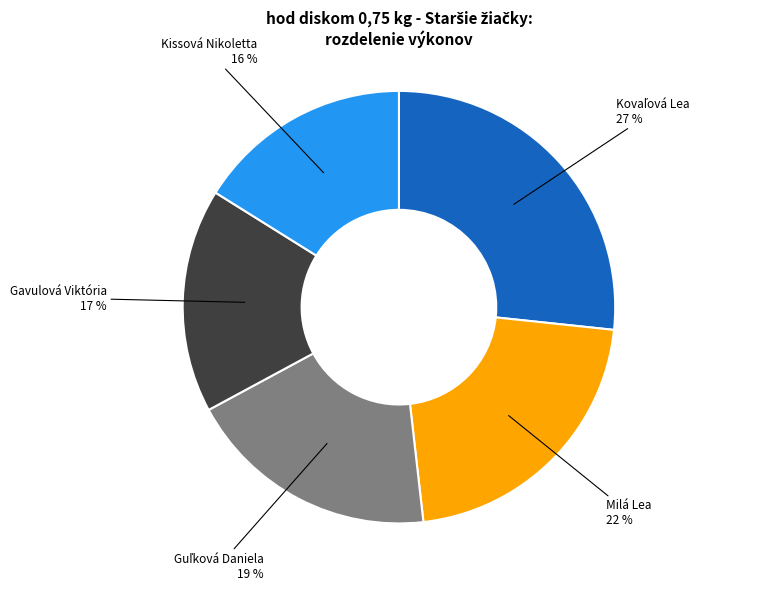

Is it true that Gavulová Viktória 17 % is 6% of the pie?

False